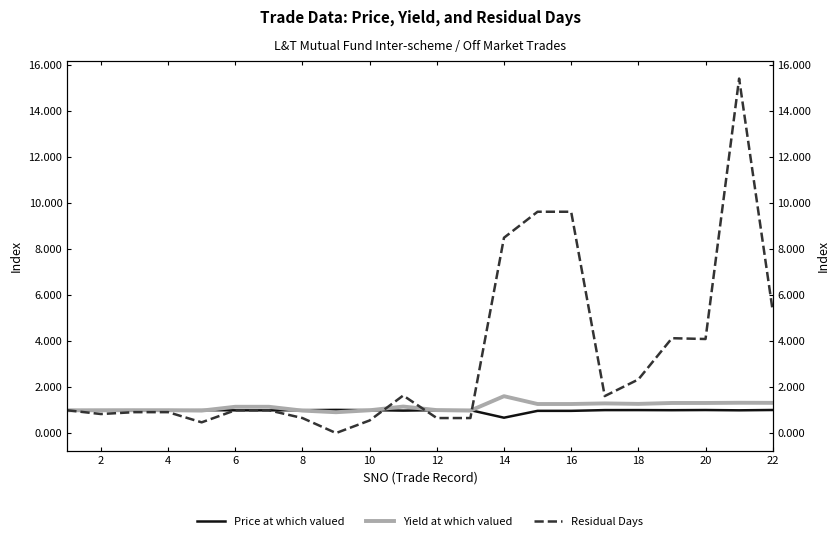

True or false: Price at which valued has a value of 1.0 at 12.

True